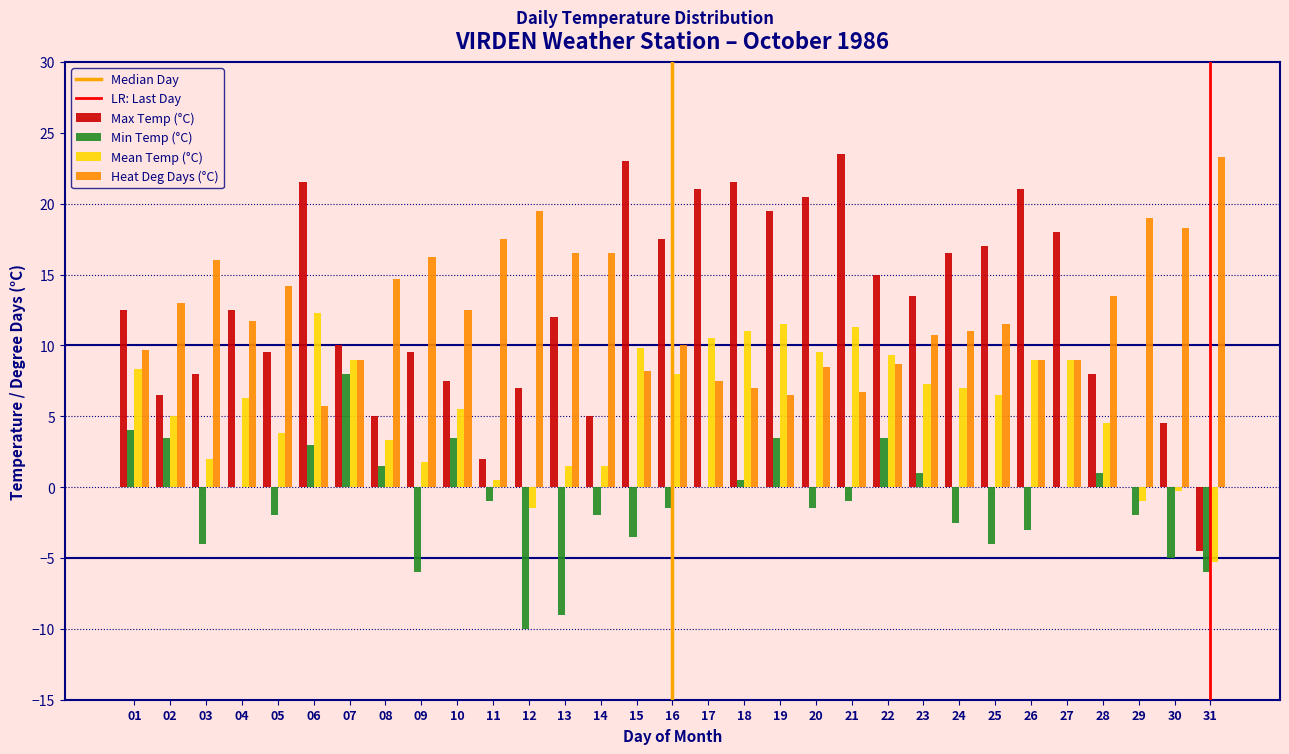

Is the value of Heat Deg Days (°C) at 31 greater than the value of Min Temp (°C) at 10?

Yes